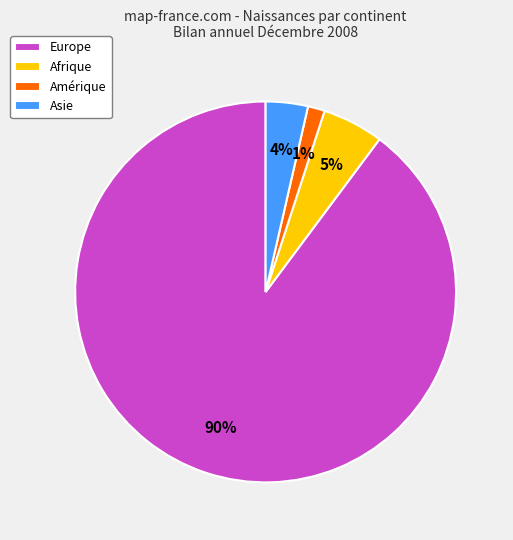

To the nearest percent, what is the combined percentage of Afrique and Europe?

95%